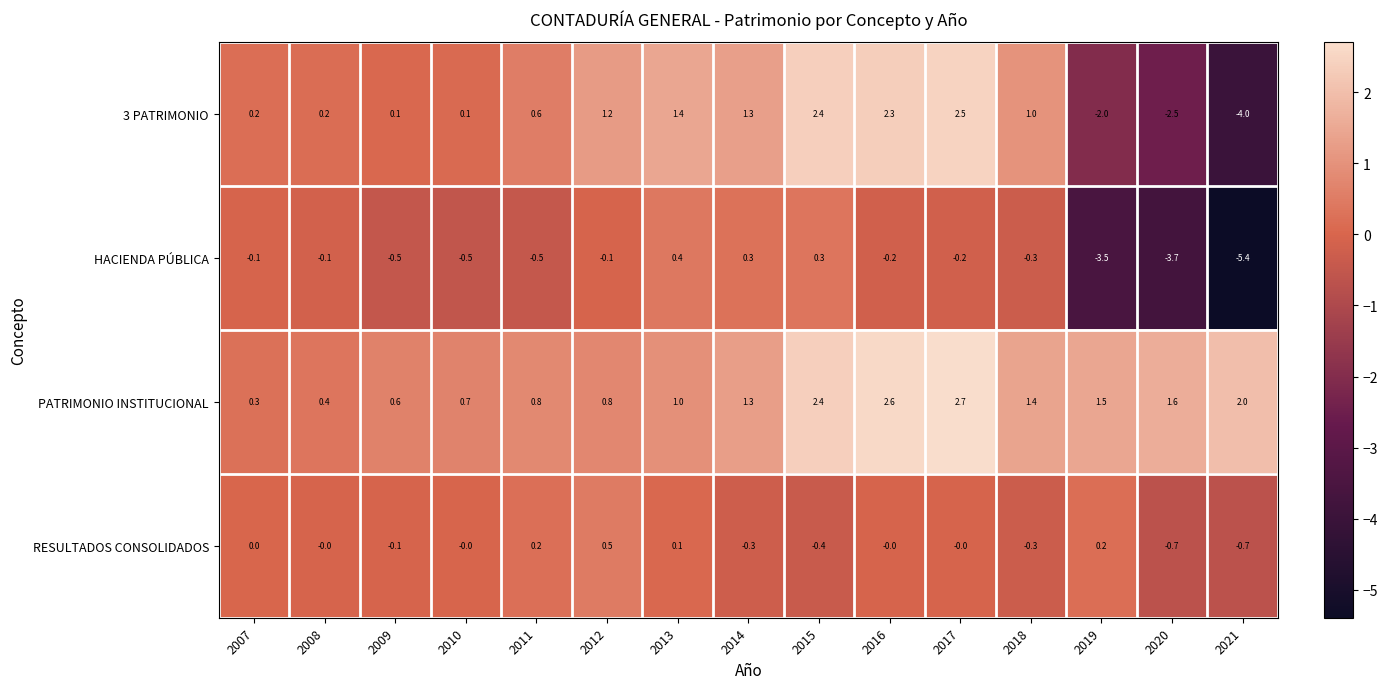

Is it true that HACIENDA PÚBLICA equals -0.5 at 2009?

True